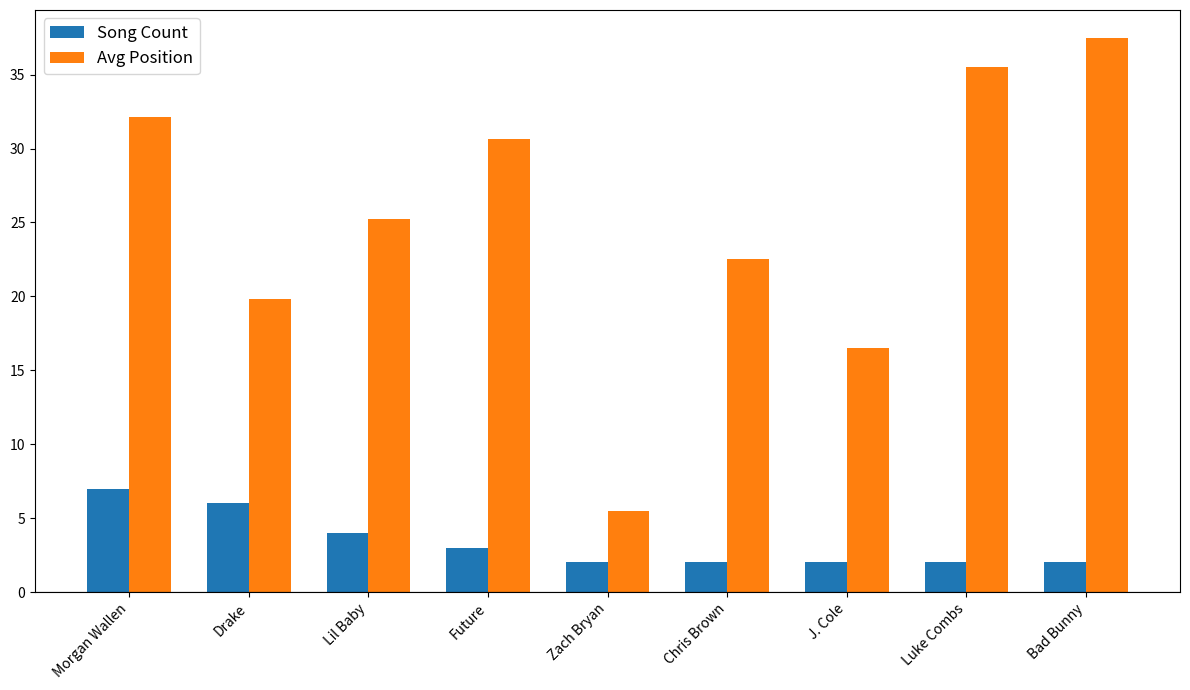

At which label does Avg Position reach its minimum?

Zach Bryan